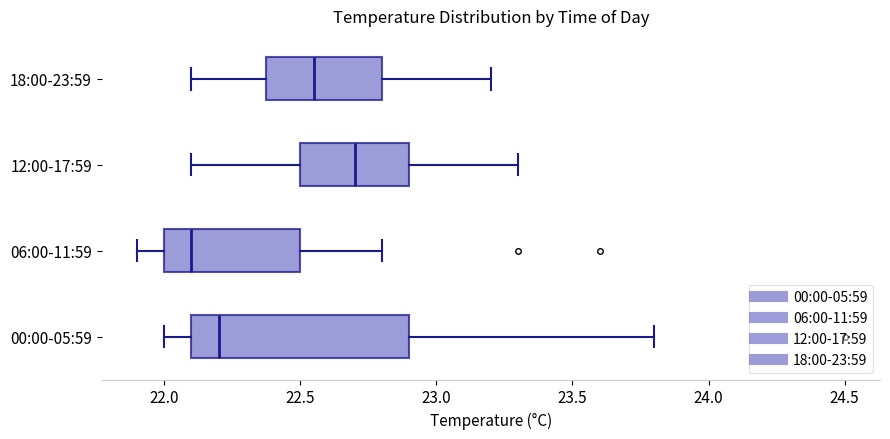

Reading bottom to top, read every box against the x-axis: the position of its median line, the range the box covers, and the ends of its whiskers. The values are not printed on the chart, so give them approximately, as read against the axis.

00:00-05:59: median 22.20, box 22.10 to 22.90, whiskers 22.00 to 23.80
06:00-11:59: median 22.10, box 22.00 to 22.50, whiskers 21.90 to 22.80
12:00-17:59: median 22.70, box 22.50 to 22.90, whiskers 22.10 to 23.30
18:00-23:59: median 22.55, box 22.40 to 22.80, whiskers 22.10 to 23.20